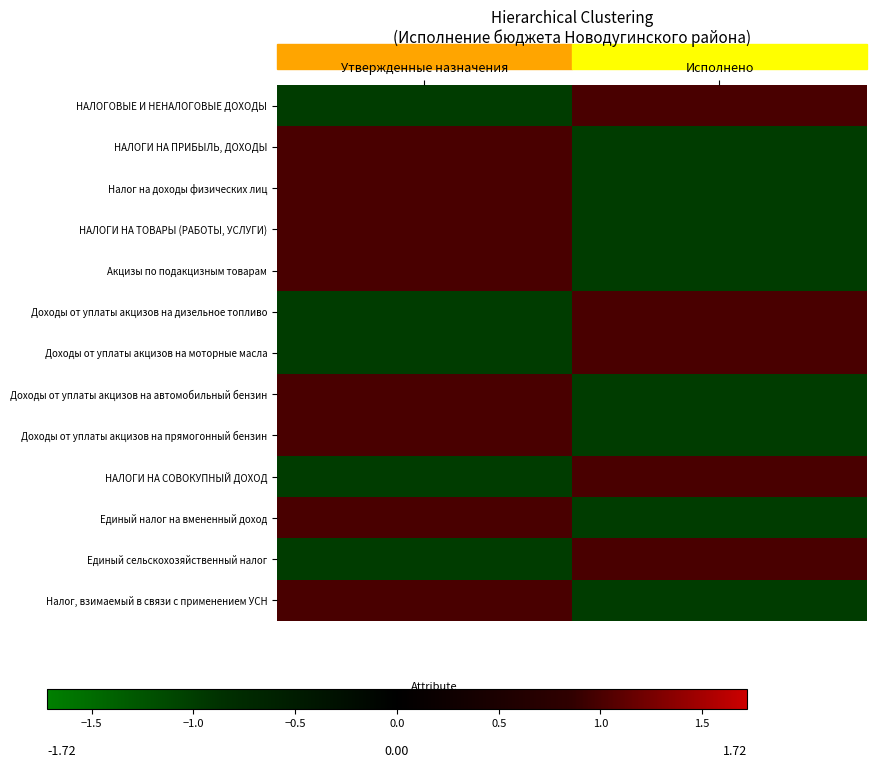

List the series in order of their peak value, highest first.

НАЛОГИ НА СОВОКУПНЫЙ ДОХОД, НАЛОГИ НА ПРИБЫЛЬ, ДОХОДЫ, Налог на доходы физических лиц, Доходы от уплаты акцизов на моторные масла, Доходы от уплаты акцизов на прямогонный бензин, Единый налог на вмененный доход, Единый сельскохозяйственный налог, Налог, взимаемый в связи с применением УСН, Доходы от уплаты акцизов на автомобильный бензин, НАЛОГИ НА ТОВАРЫ (РАБОТЫ, УСЛУГИ), Акцизы по подакцизным товарам, НАЛОГОВЫЕ И НЕНАЛОГОВЫЕ ДОХОДЫ, Доходы от уплаты акцизов на дизельное топливо